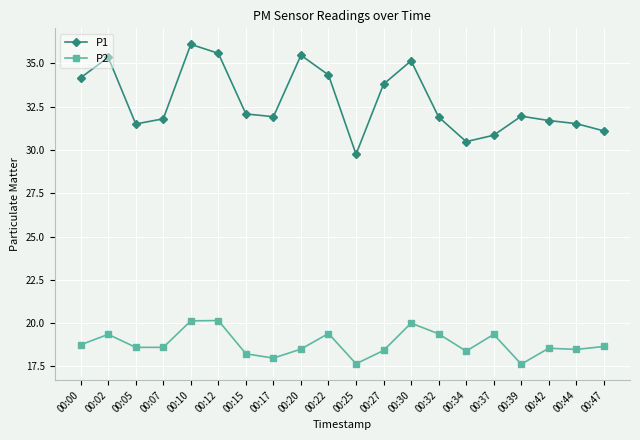

Where is the first local maximum for P2?

00:02